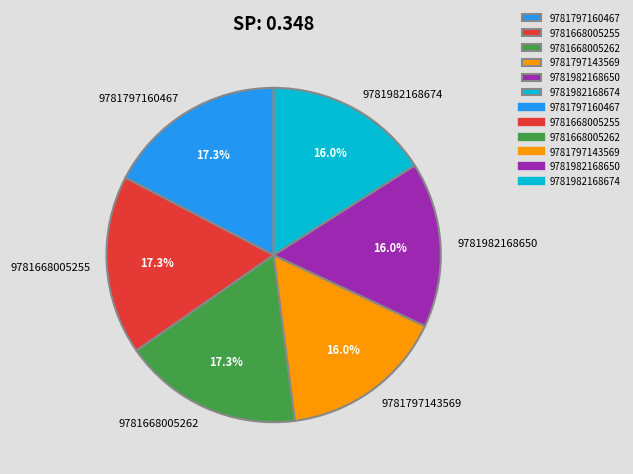

To the nearest percent, what portion does 9781668005255 represent?

17%